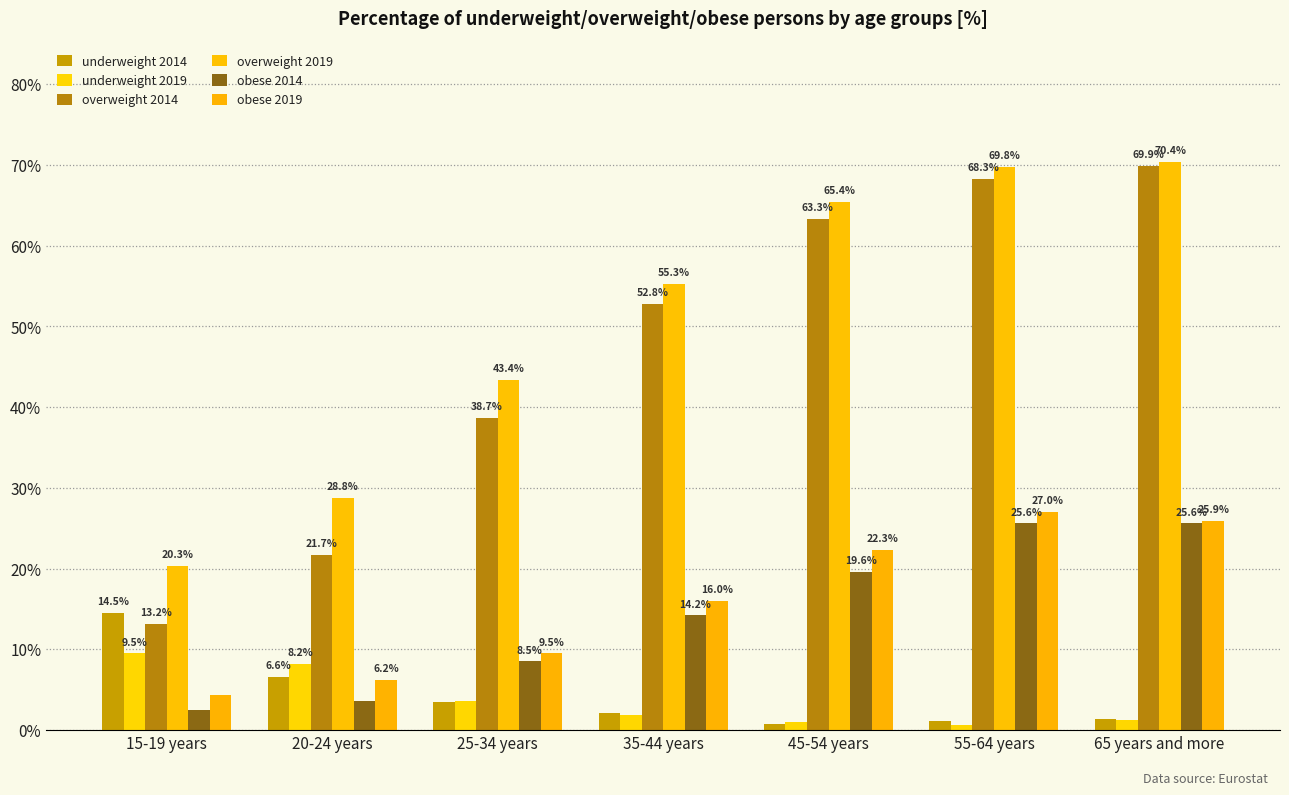

Which label corresponds to the largest value in the chart?

65 years and more